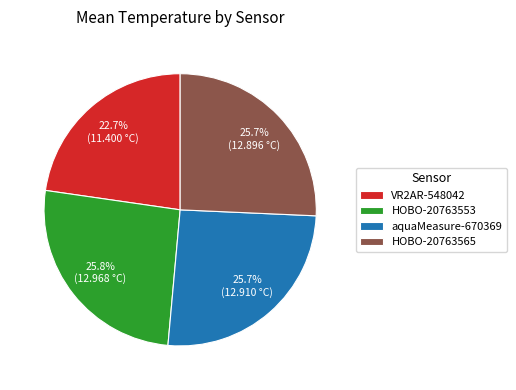

Is there any slice that represents more than half of the pie?

No